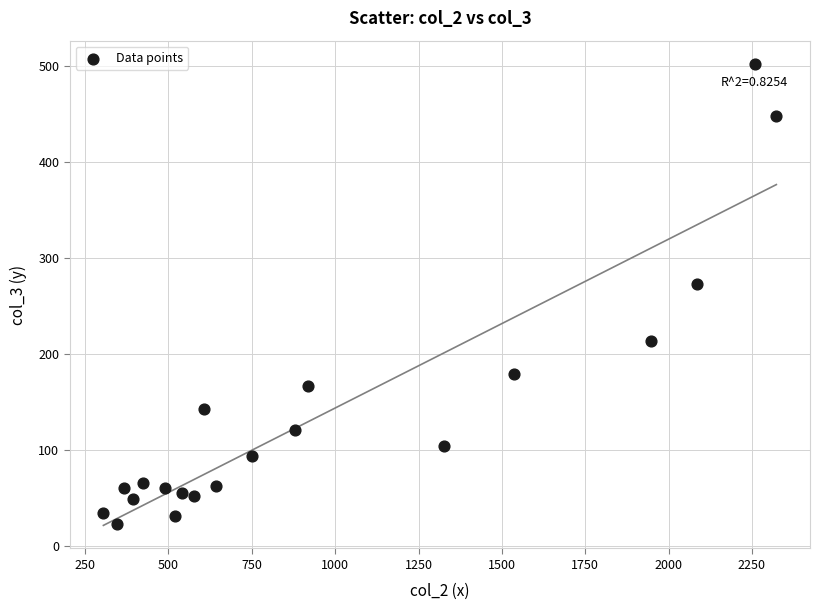

What Y value in the scatter plot is closest to 262?

272.9